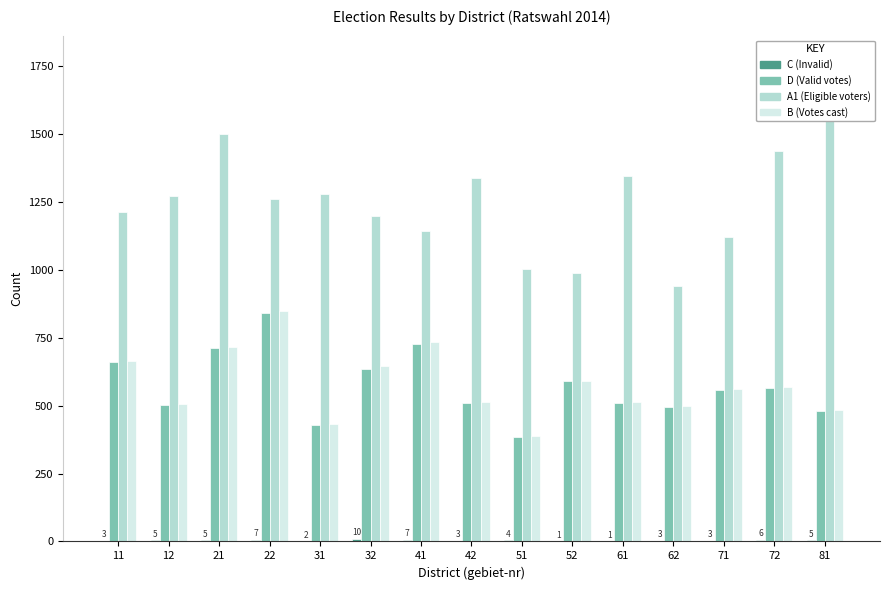

What is the total value across all series at 22?

2959